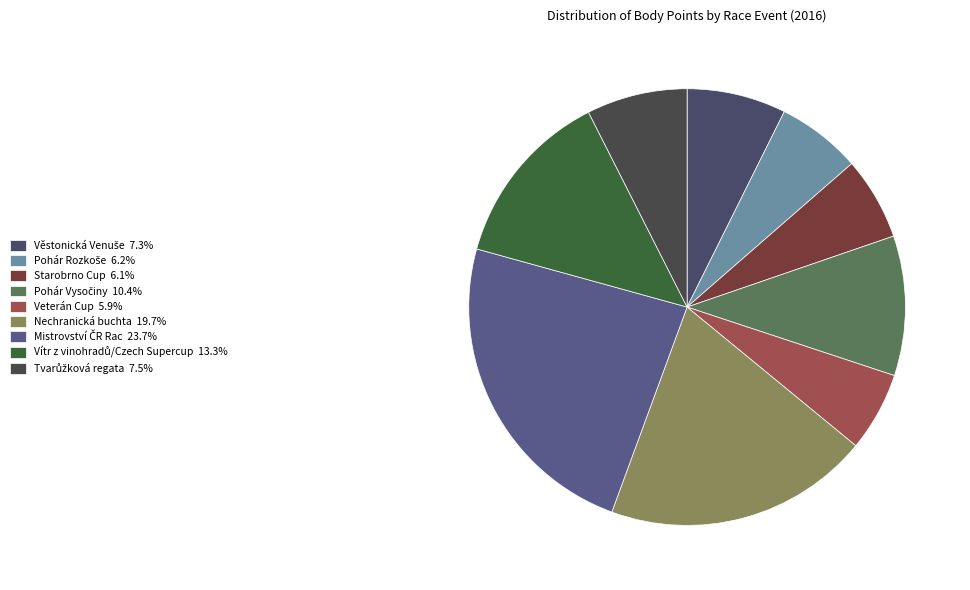

Is there a majority slice in this chart?

No